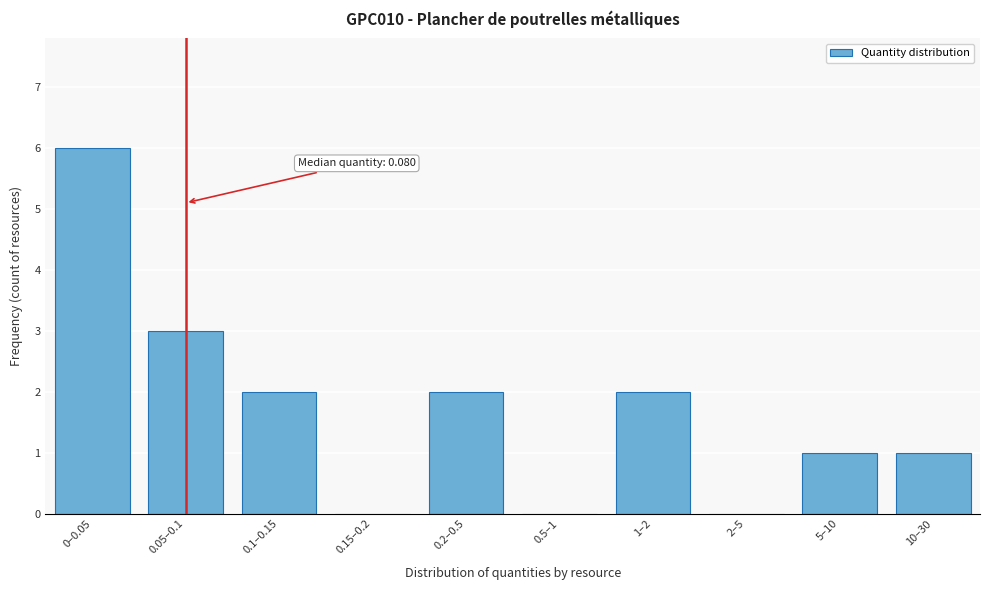

Reading left to right, list all the values displayed in this chart.

0–0.05=6	0.05–0.1=3	0.1–0.15=2	0.15–0.2=0	0.2–0.5=2	0.5–1=0	1–2=2	2–5=0	5–10=1	10–30=1